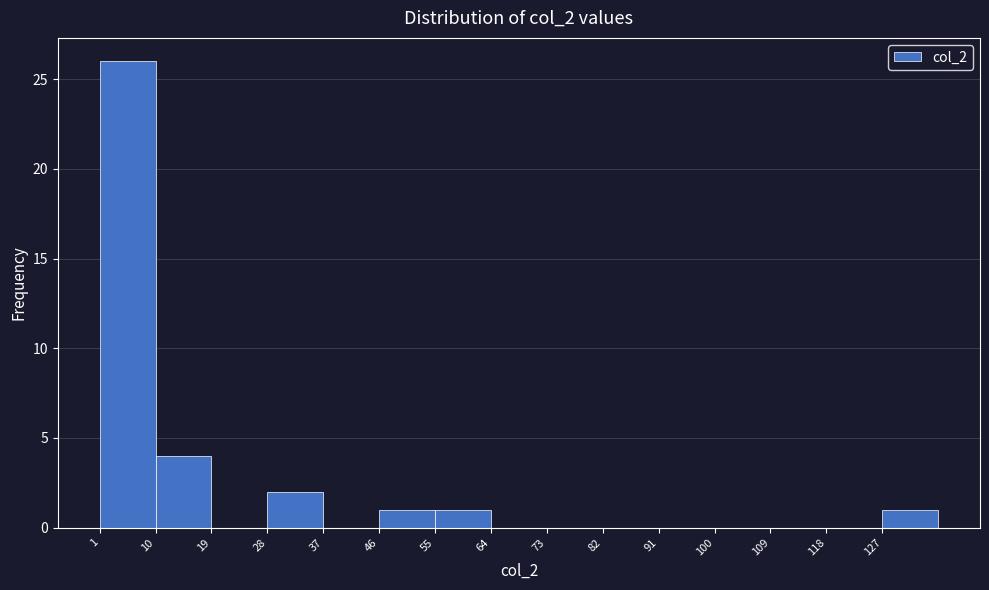

Reading left to right, transcribe this chart: for each bar, give the range it covers on the x-axis and its height. The values are not printed on the chart, so give them approximately, as read against the axis.

1 to 10: 26
10 to 19: 4
19 to 28: 0
28 to 37: 2
37 to 46: 0
46 to 55: 1
55 to 64: 1
64 to 73: 0
73 to 82: 0
82 to 91: 0
91 to 100: 0
100 to 109: 0
109 to 118: 0
118 to 127: 0
127 to 136: 1